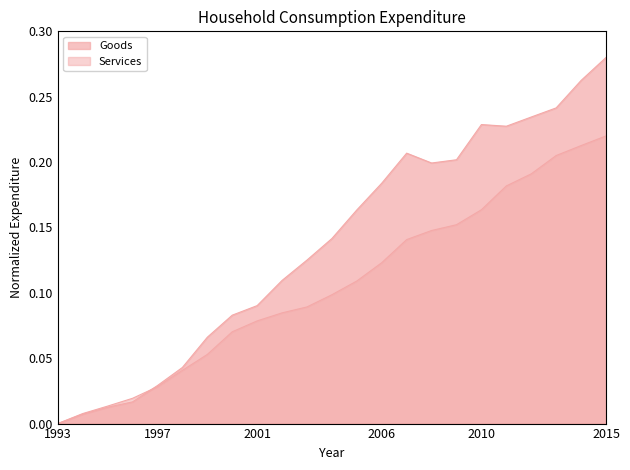

What is the difference between the second highest and second lowest values in the Goods series?

0.3